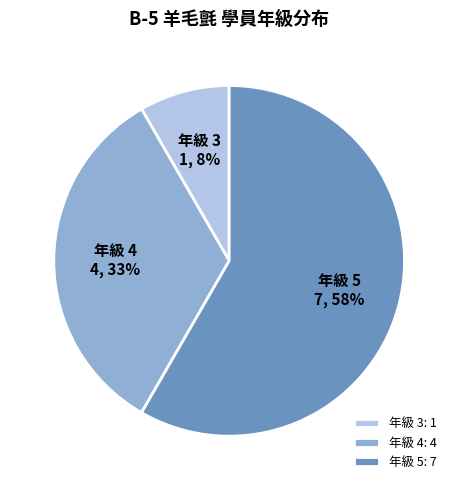

Count the number of slices in the pie.

3